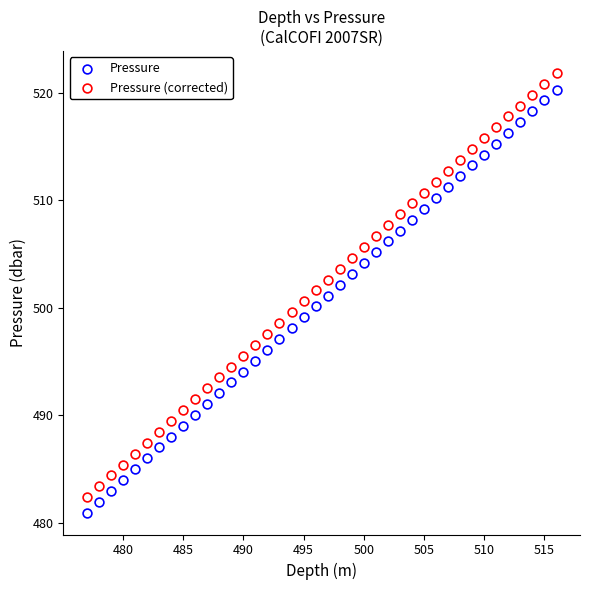

How many points are shown in the scatter plot?

80